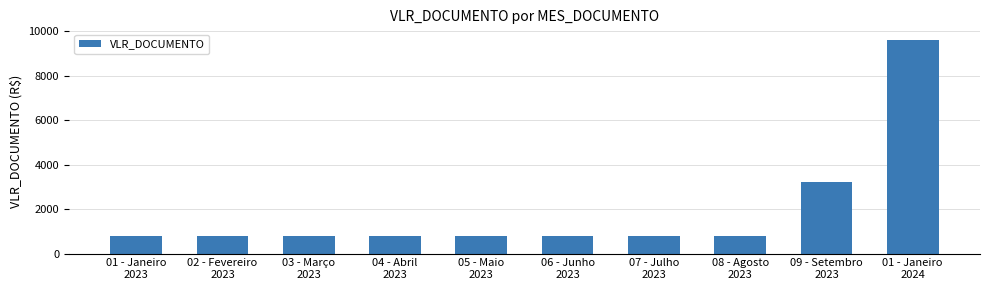

The chart shows a value of 1262 at 03 - Março
2023. True or false?

False